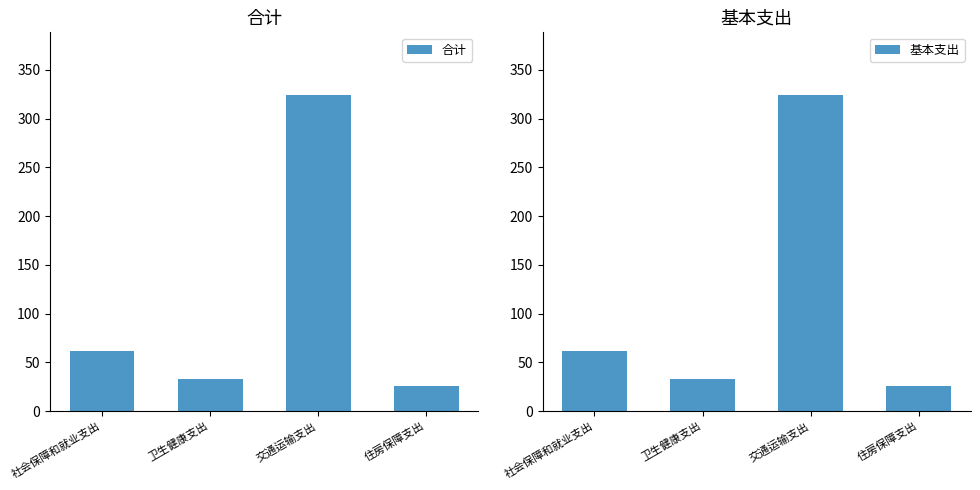

List the series in order of their peak value, lowest first.

合计, 基本支出